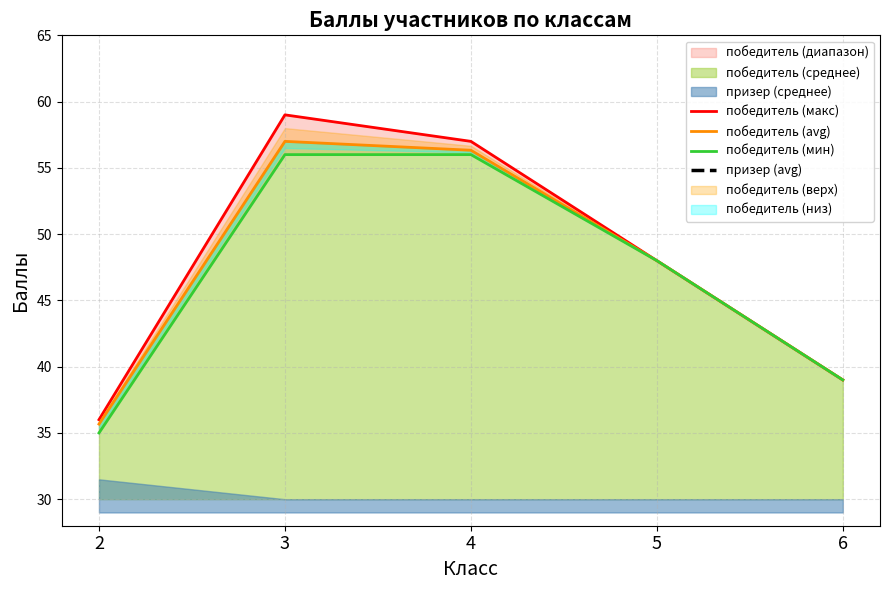

True or false: победитель (макс) and победитель (avg) intersect in this chart.

False